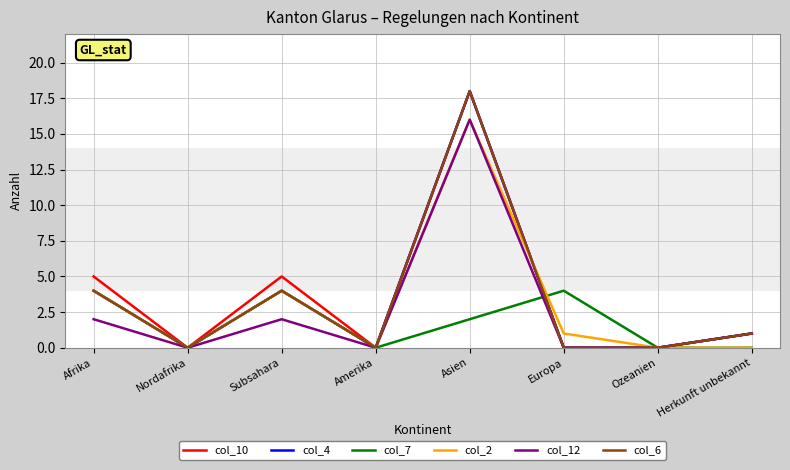

True or false: col_12 has more than 1 points higher than both neighbors.

True